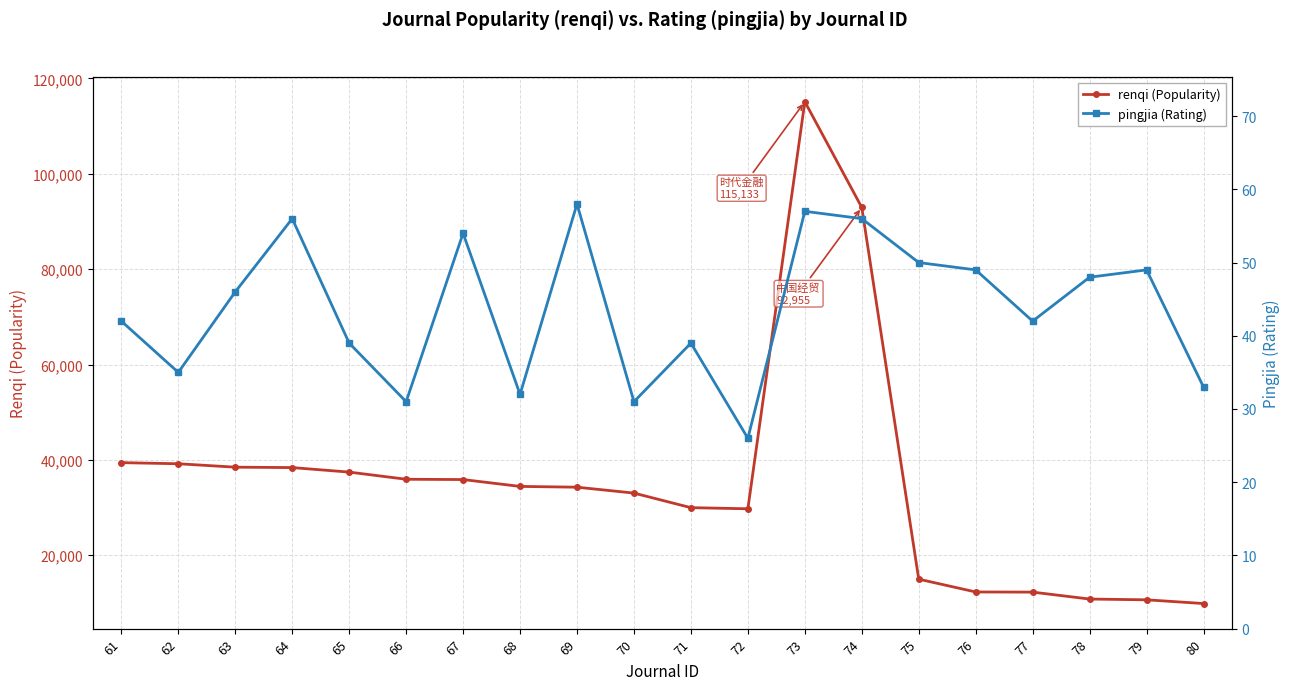

At which label is pingjia (Rating) closest to 42?

61